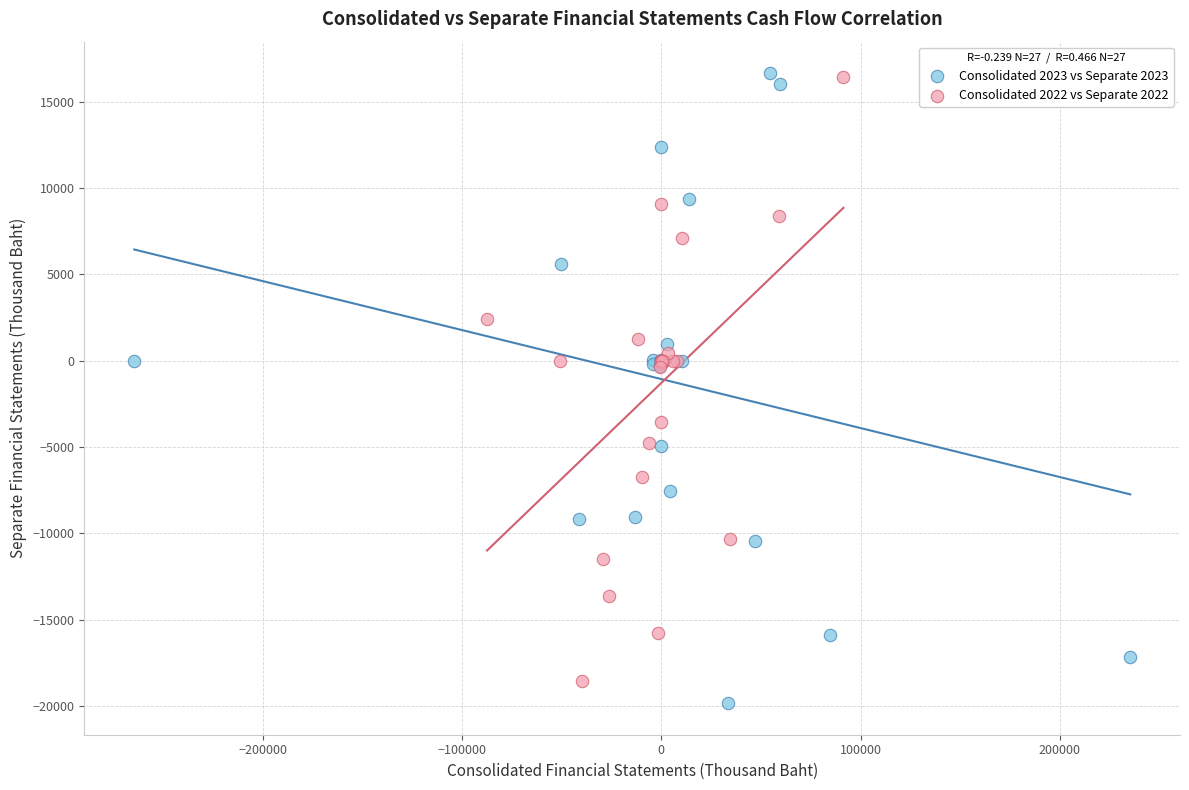

What are all the series names shown in the legend?

Consolidated 2023 vs Separate 2023, Consolidated 2022 vs Separate 2022